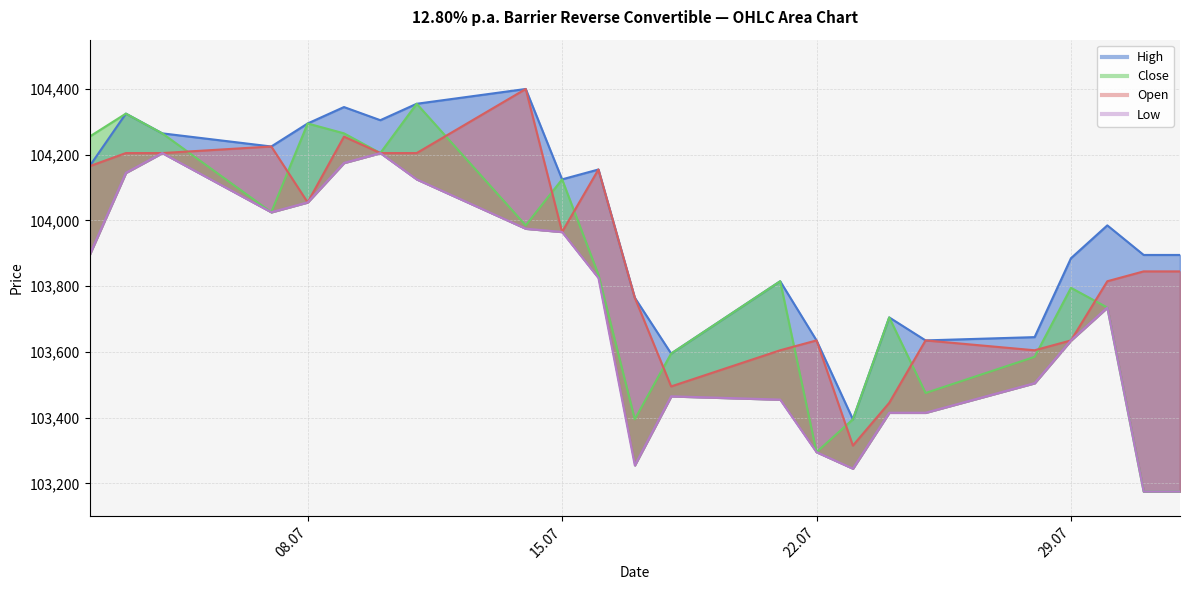

Where is High nearest to the value 103897?

31.07.2025